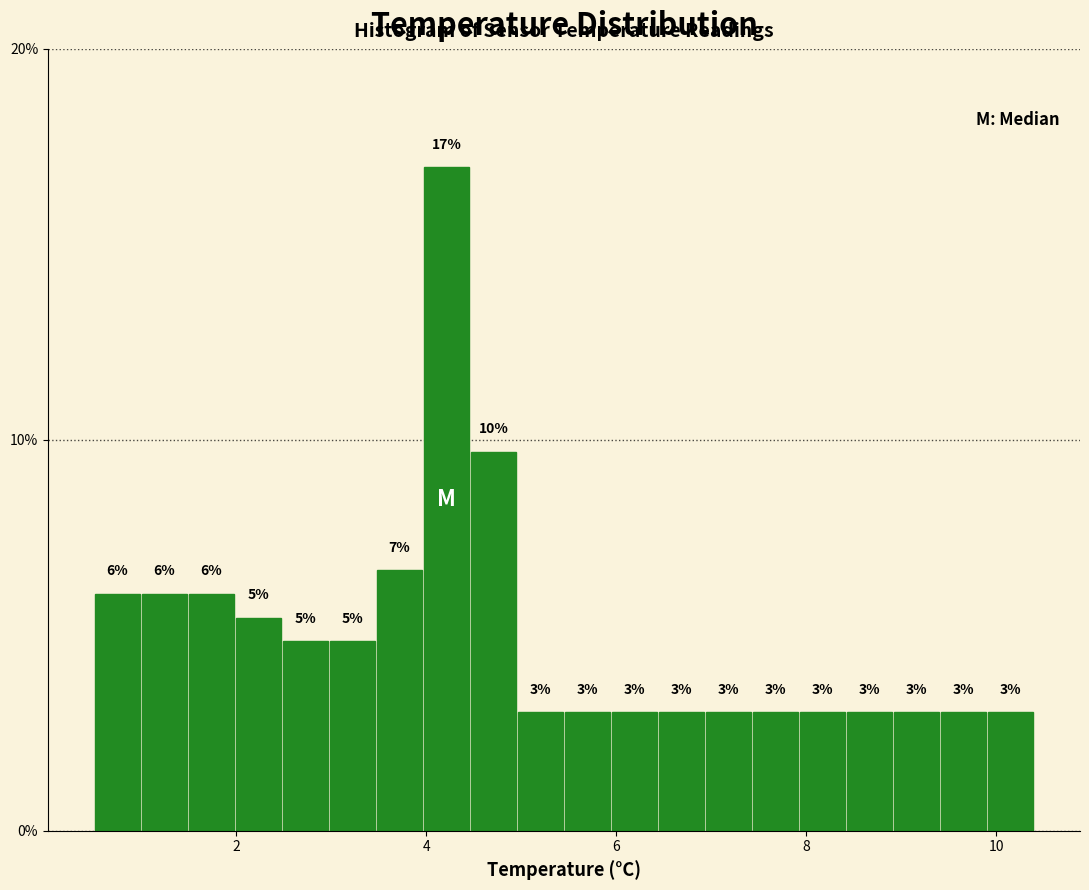

Around what value on the x-axis is the tallest bar? Give the approximate position of its centre, as read against the axis.

4.2